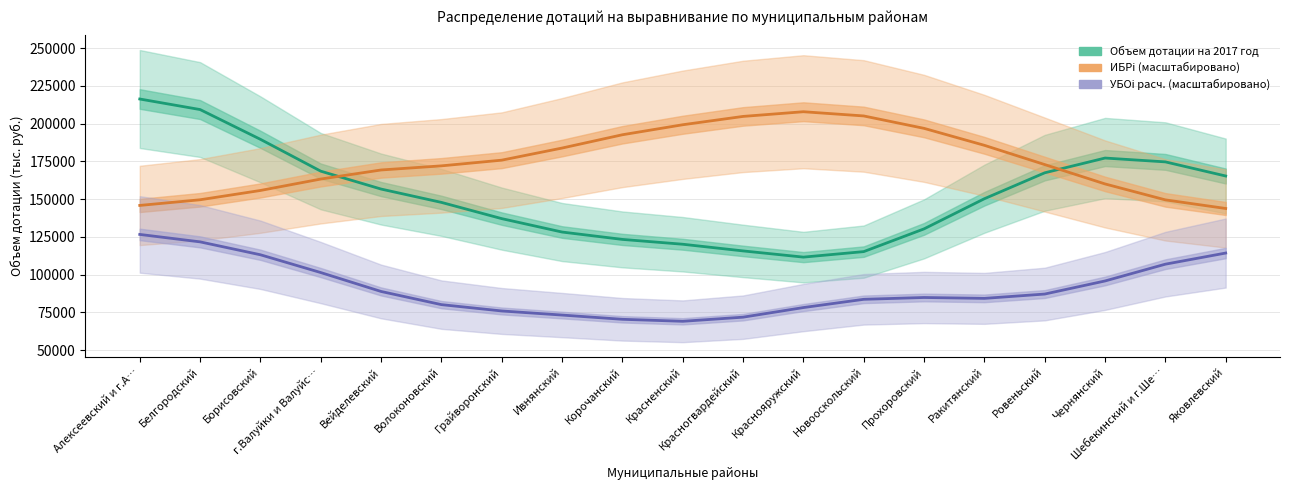

Reading right to left, transcribe all the data shown in this chart.

Объем дотации на 2017 год: 165318.4	174667.9	177209.3	167435.1	150276.9	130325.3	115265.3	111624.9	115732.2	120149.8	123347.9	128226.4	137103.6	147852.1	156678.5	168521.6	189608.6	209308.6	216293.5
ИБРi (масштабировано): 143822.3	149521.2	160068.9	172893.1	185635.9	196862.4	205080.9	207870.7	204766.8	199250.2	192629.3	183829.1	175810.8	172039.2	169311.2	163305.2	155745.5	149587.8	145841.9
УБОi расч. (масштабировано): 114324.6	106950.1	95837.8	87172.2	84311.5	84895.8	83690.3	78229.4	71869.1	69138.7	70456.4	73265.3	75977.8	80172.4	88884.8	101405.3	113177.1	121720.7	126642.8